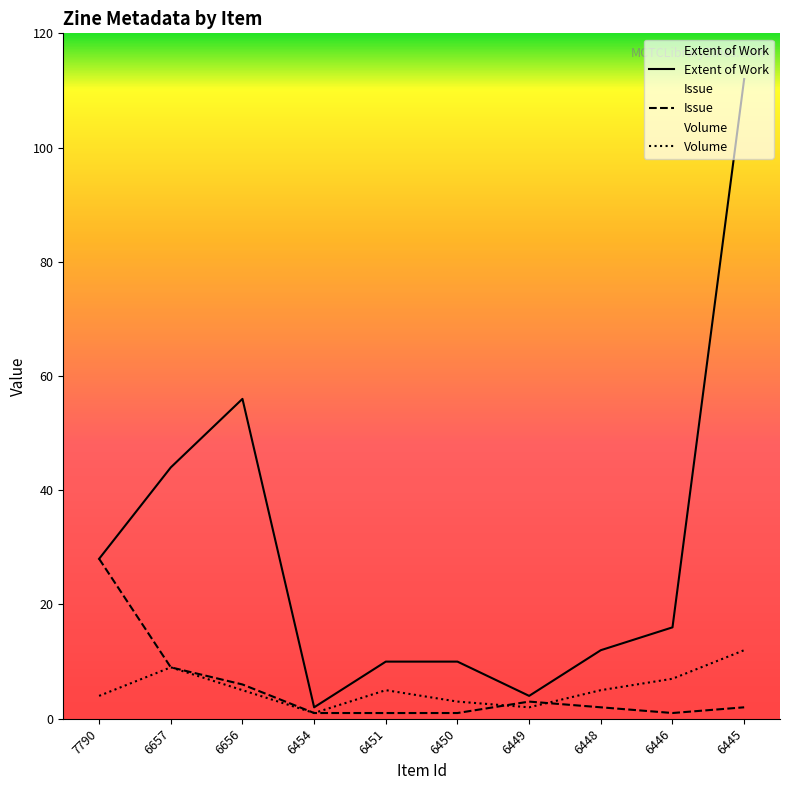

List the series in order of their peak value, highest first.

Extent of Work, Issue, Volume